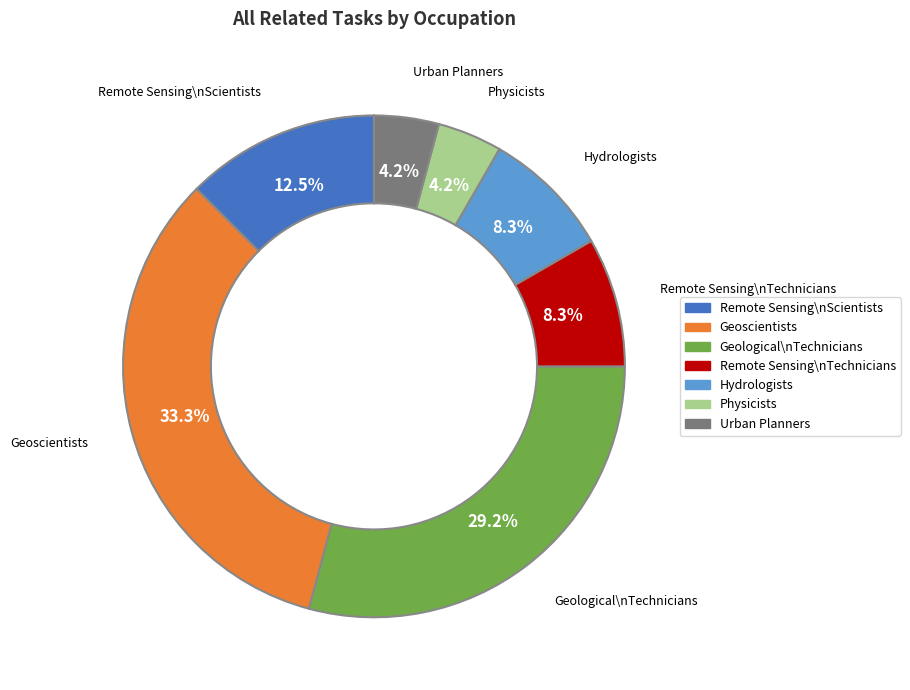

Is there a majority slice in this chart?

No